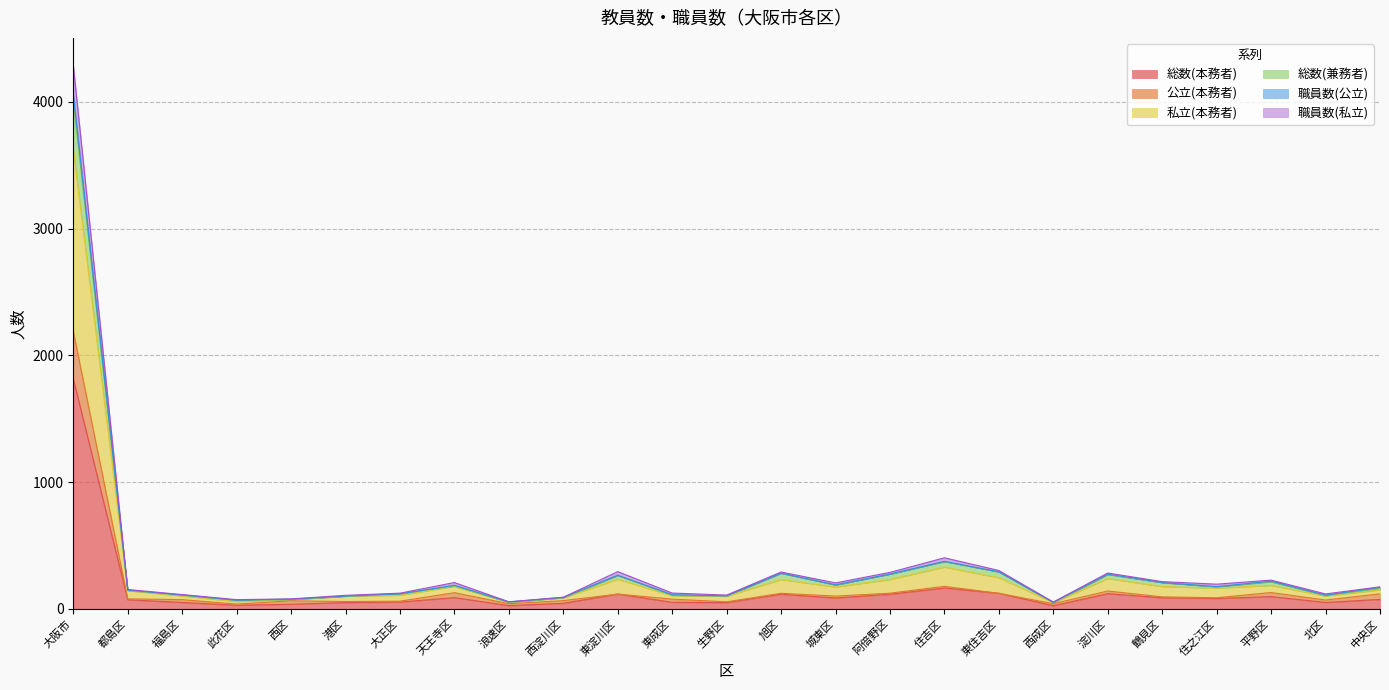

At which category is the sum across all series the highest?

大阪市